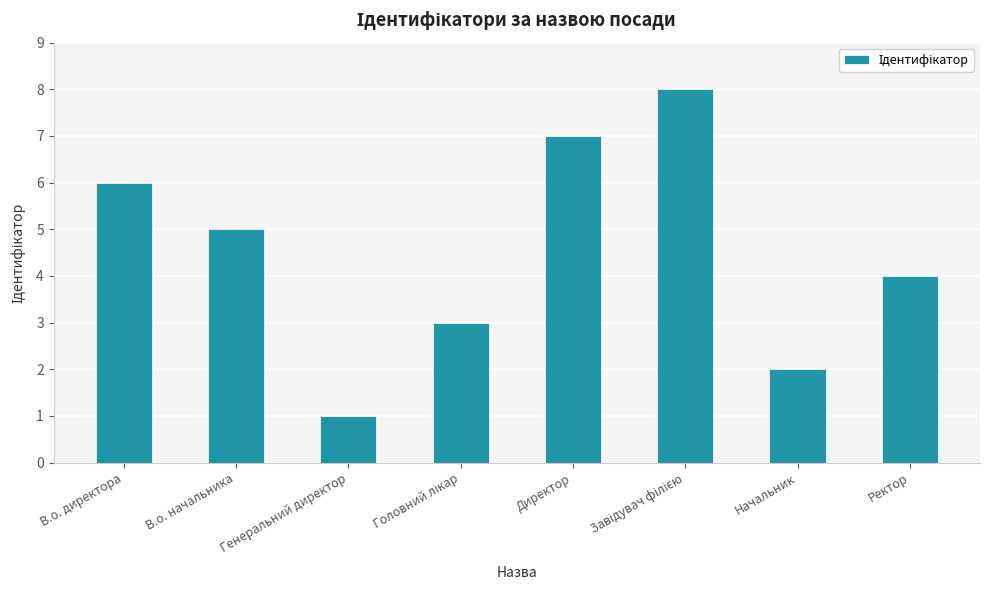

Between В.о. директора and Генеральний директор, which is larger?

В.о. директора